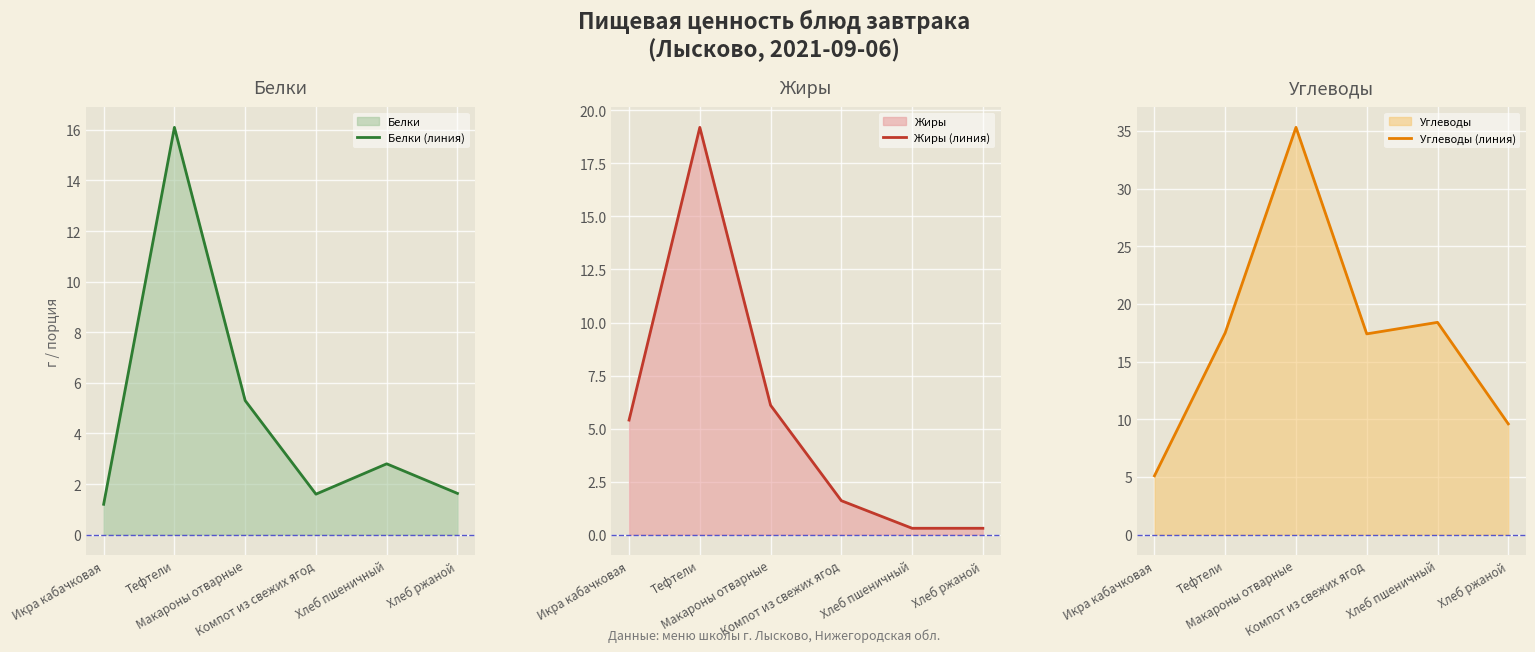

The value of Белки (линия) at Компот из свежих ягод is 2.6. True or false?

False